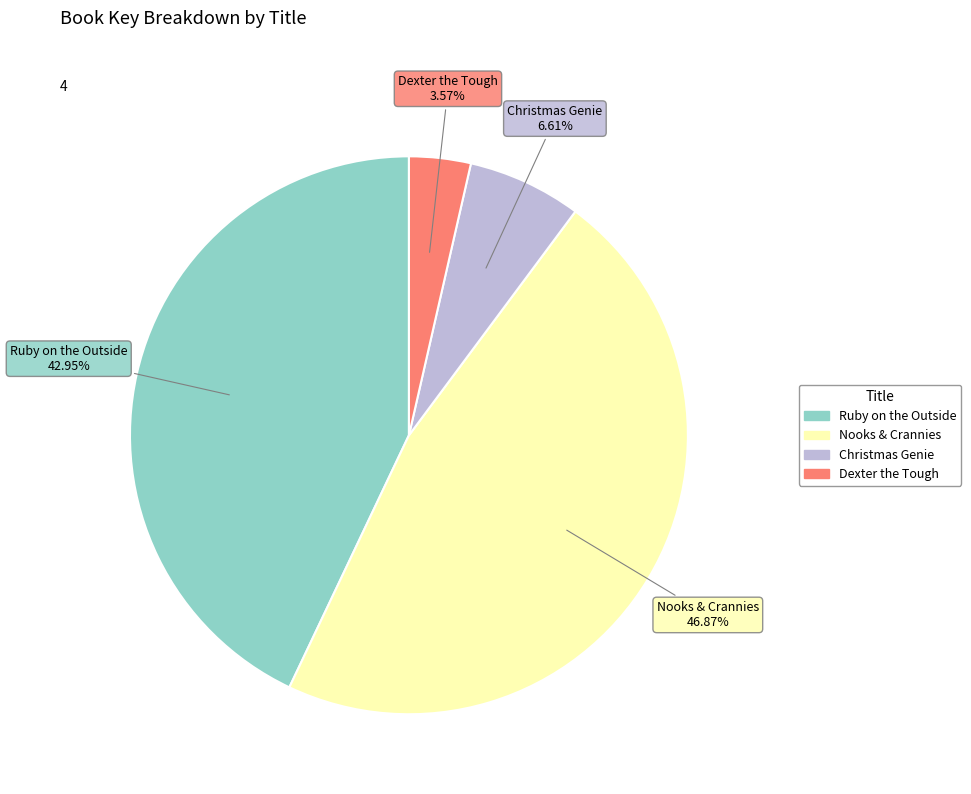

What is the largest slice in the pie chart?

Nooks & Crannies